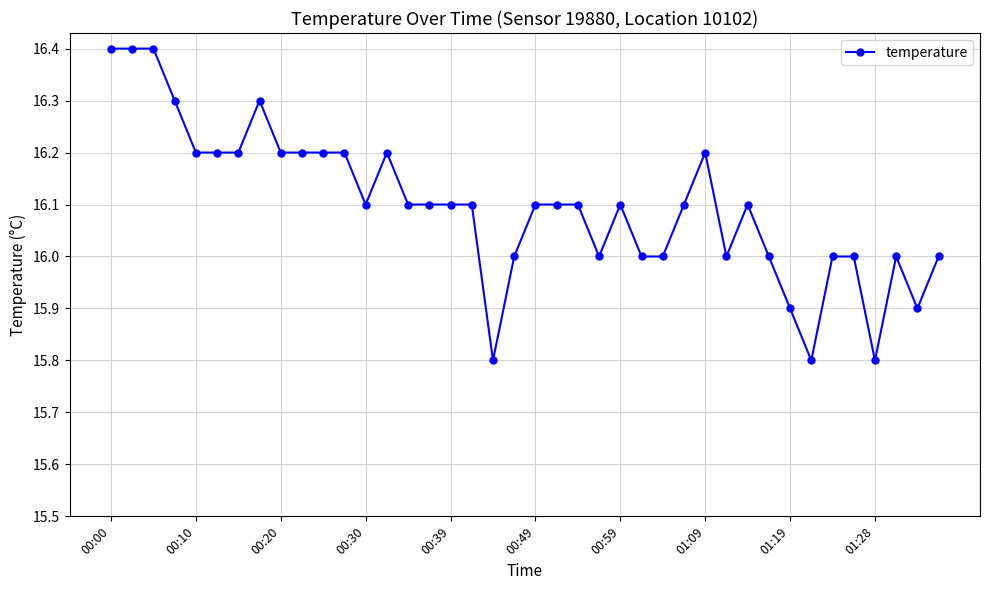

What is the average value?

16.1